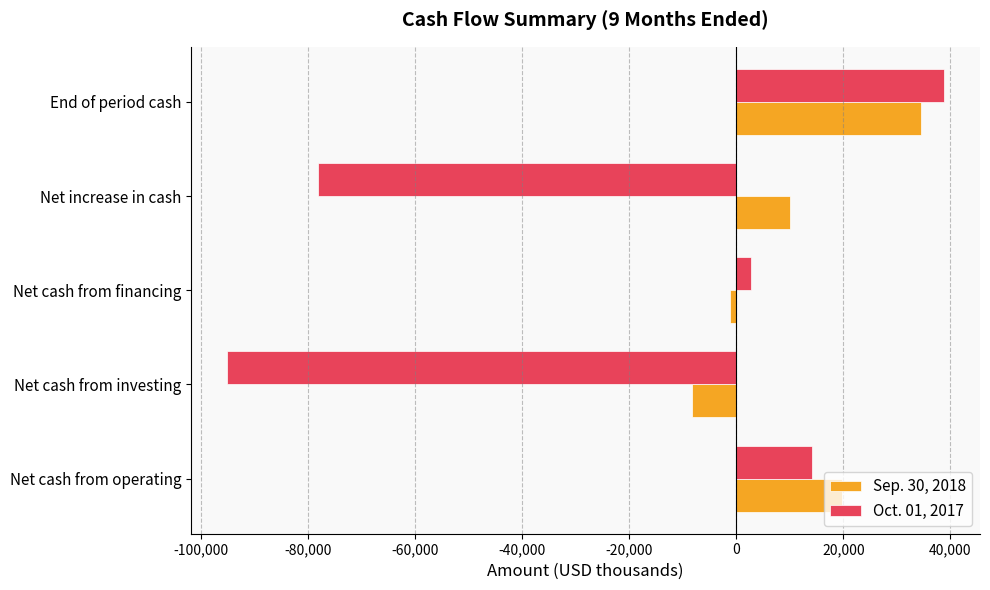

At which category is the sum across all series the highest?

End of period cash